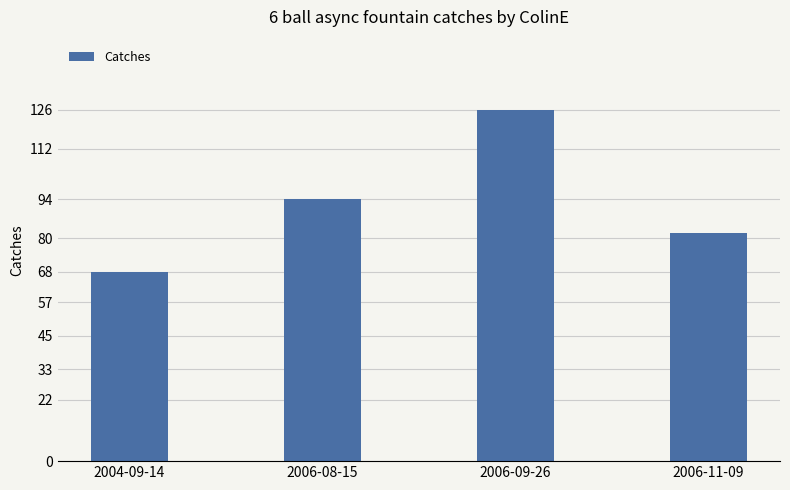

The chart shows a value of 155 at 2006-08-15. True or false?

False